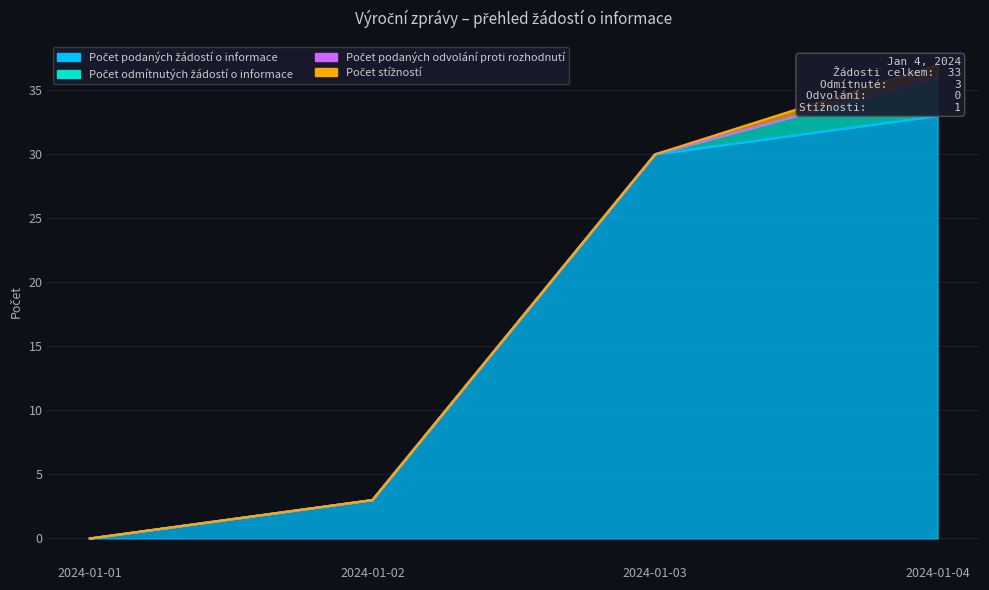

The Počet odmítnutých žádostí o informace series shows 2 at 2024-01-01. True or false?

False